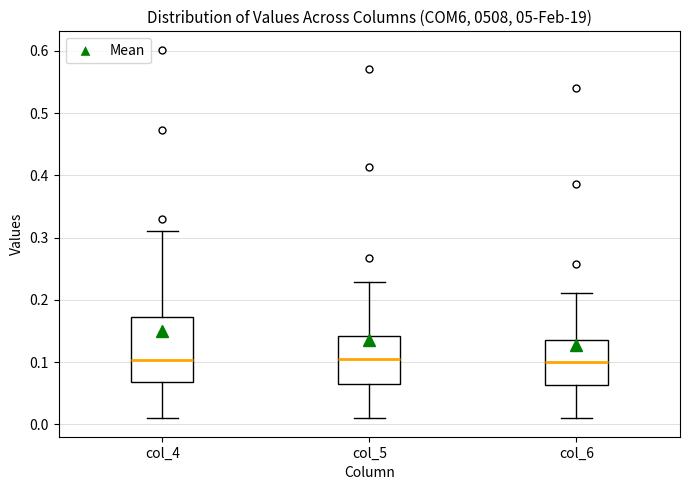

Reading left to right, read every box against the y-axis: the position of its median line, the range the box covers, and the ends of its whiskers. The values are not printed on the chart, so give them approximately, as read against the axis.

col_4: median 0.10, box 0.07 to 0.17, whiskers 0.01 to 0.31
col_5: median 0.10, box 0.07 to 0.14, whiskers 0.01 to 0.23
col_6: median 0.10, box 0.06 to 0.13, whiskers 0.01 to 0.21